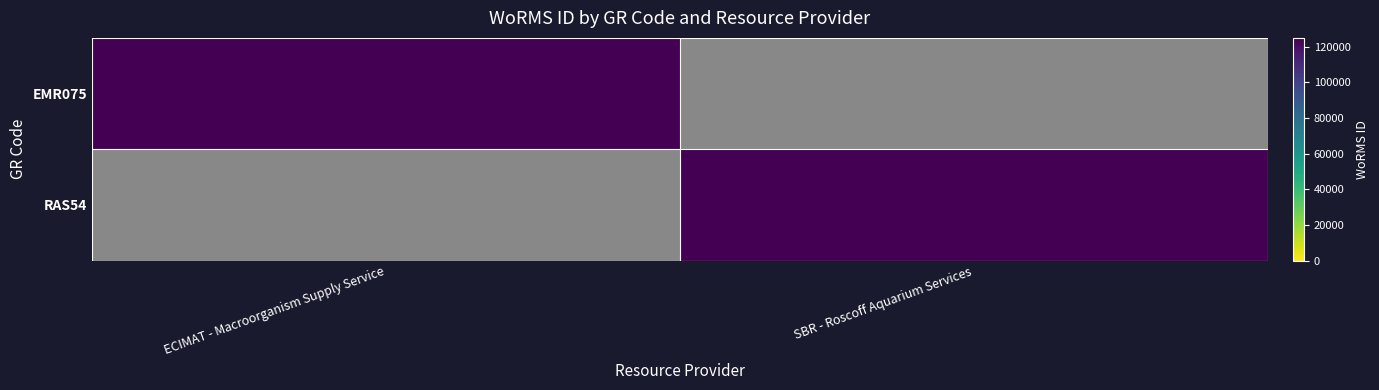

The EMR075 series shows -39386 at SBR - Roscoff Aquarium Services. True or false?

False